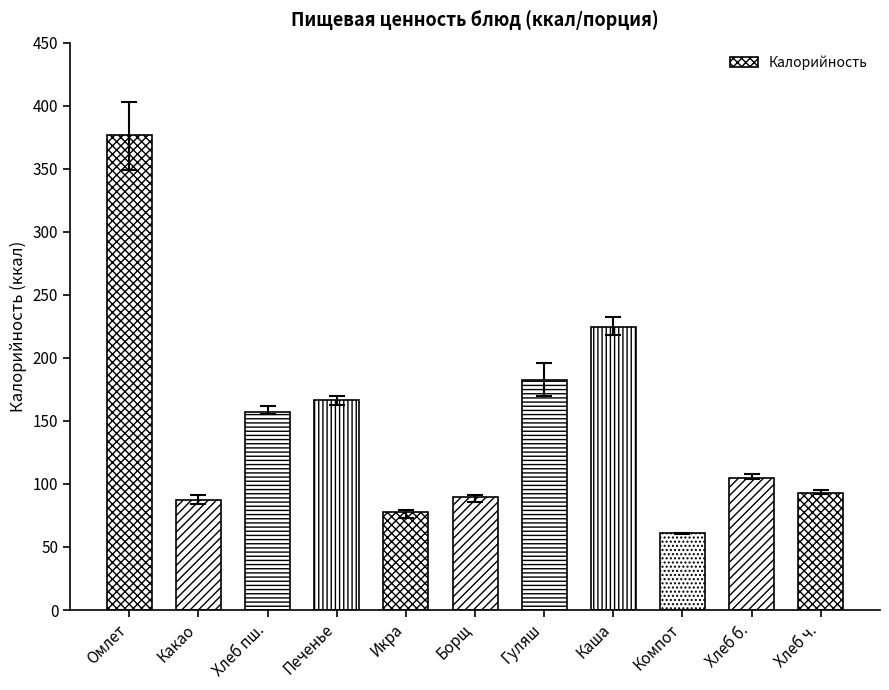

What is the label of the 7th bar from the left?

Гуляш